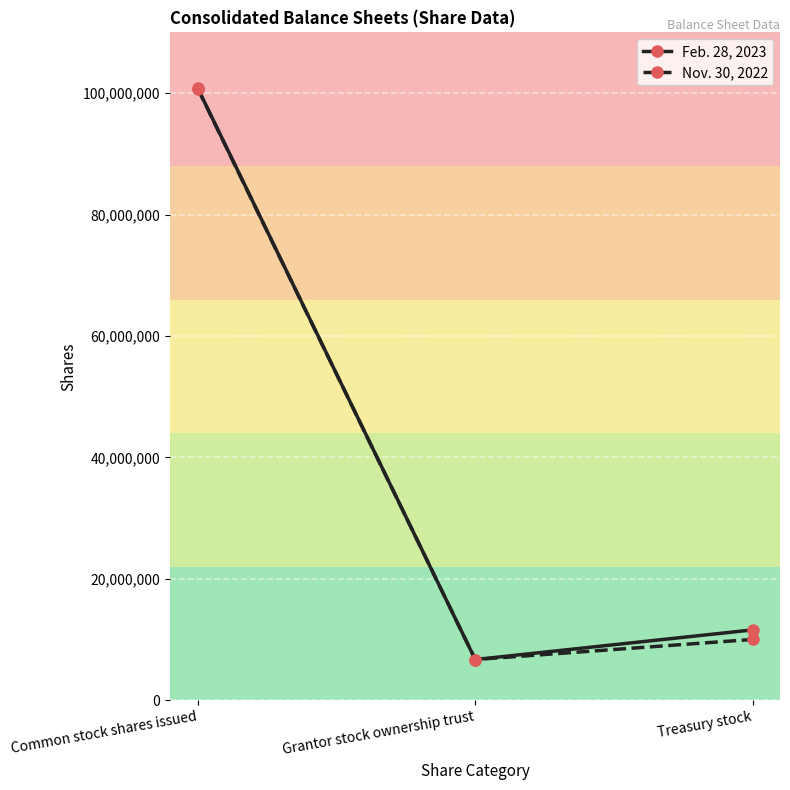

What are all the series names shown in the legend?

Feb. 28, 2023, Nov. 30, 2022